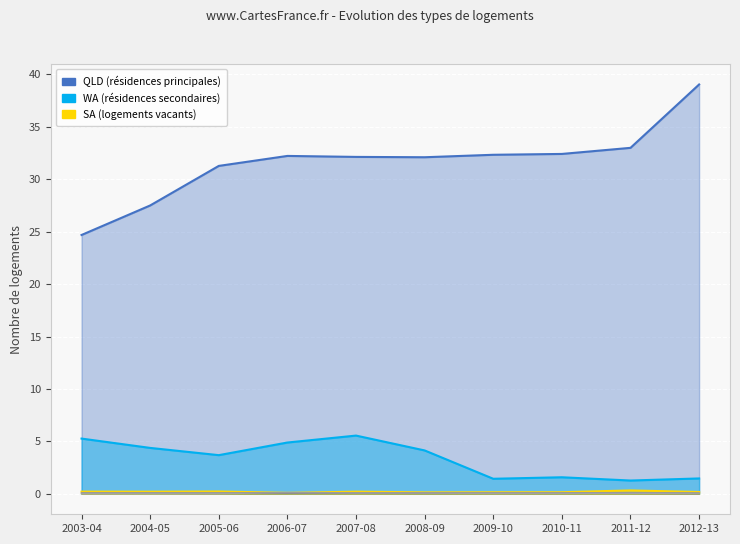

At which label does WA reach its peak?

2007-08